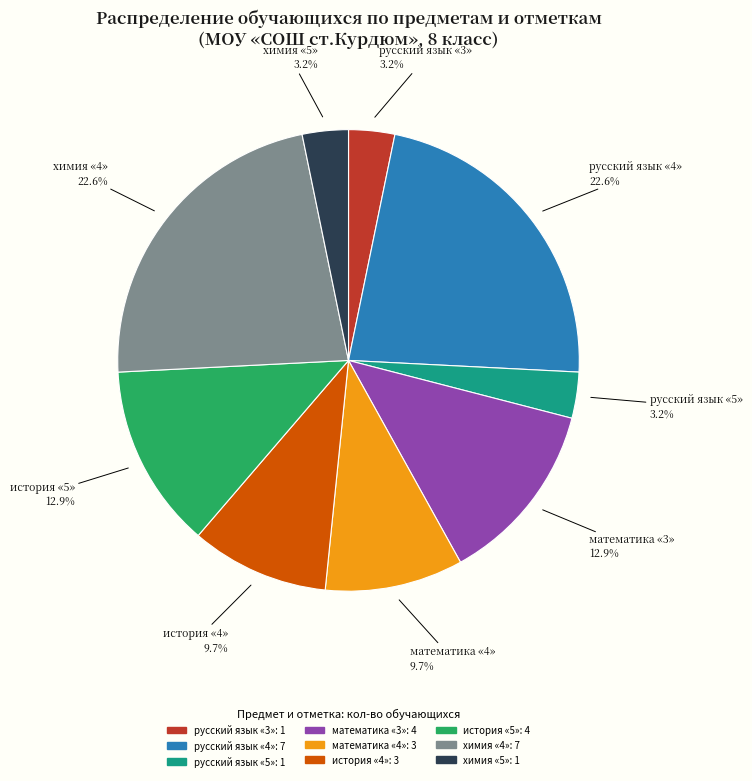

Combined, do математика «3» and русский язык «3» account for over 50%?

No